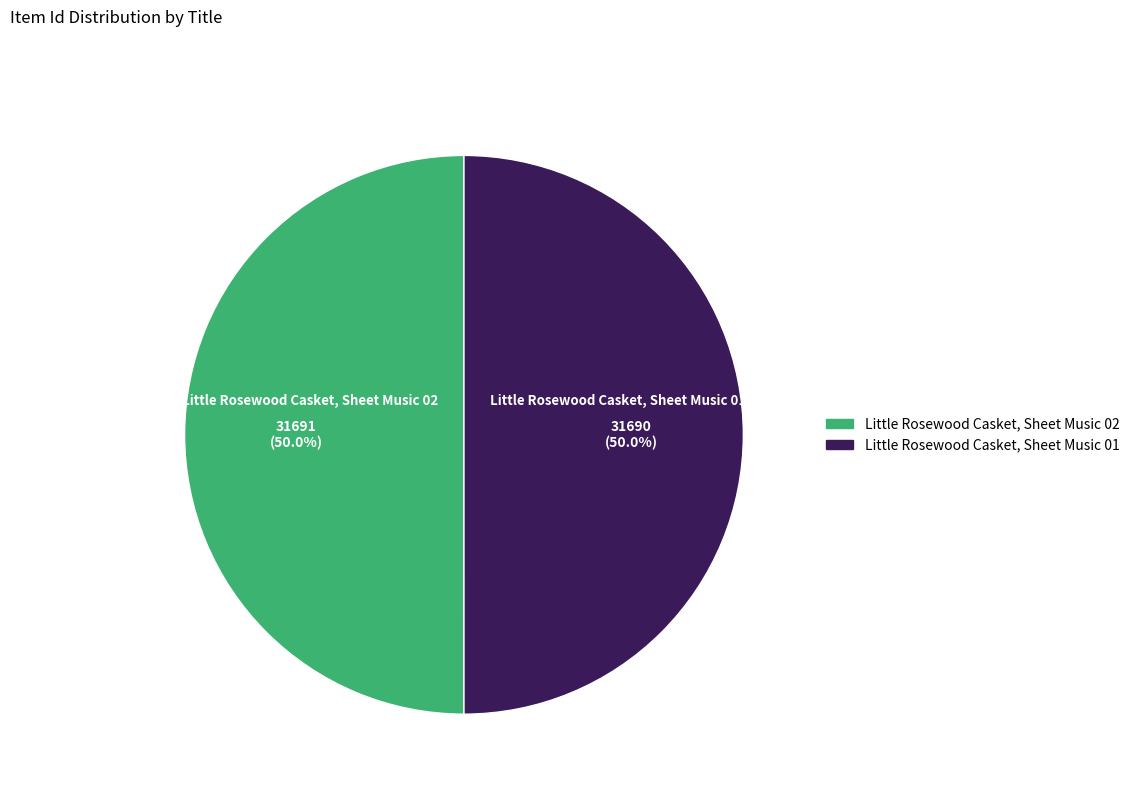

To the nearest percent, what is the average slice percentage?

50%